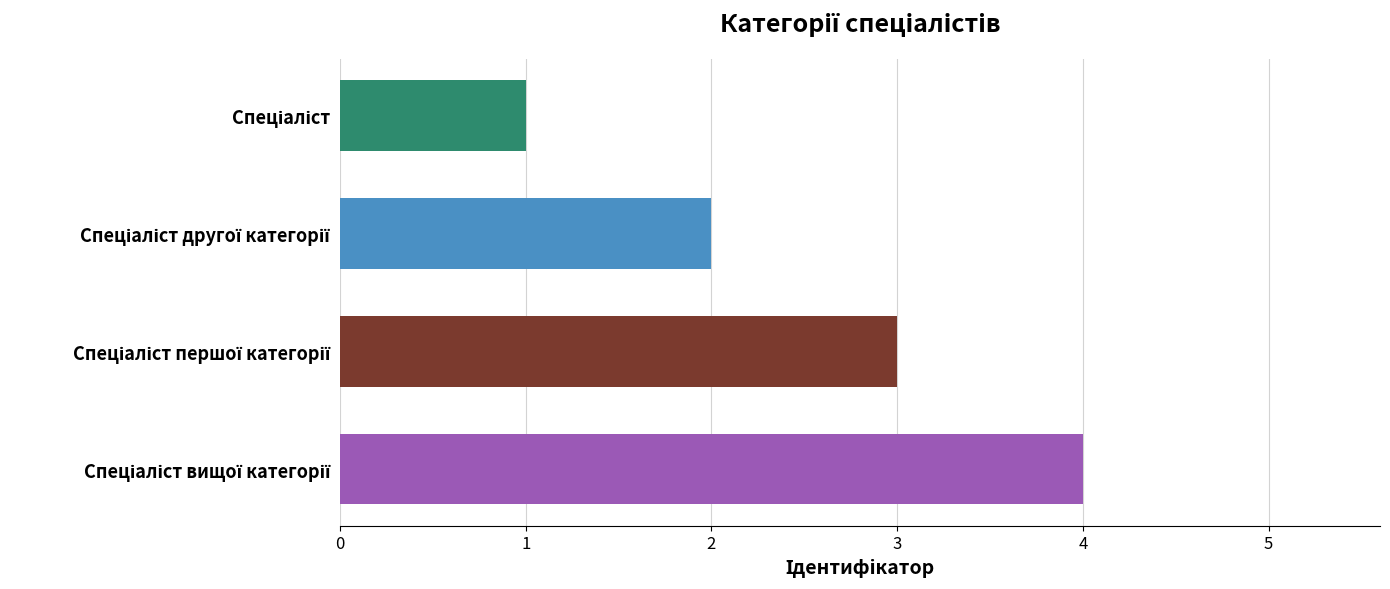

What is the difference between the maximum and minimum values?

3